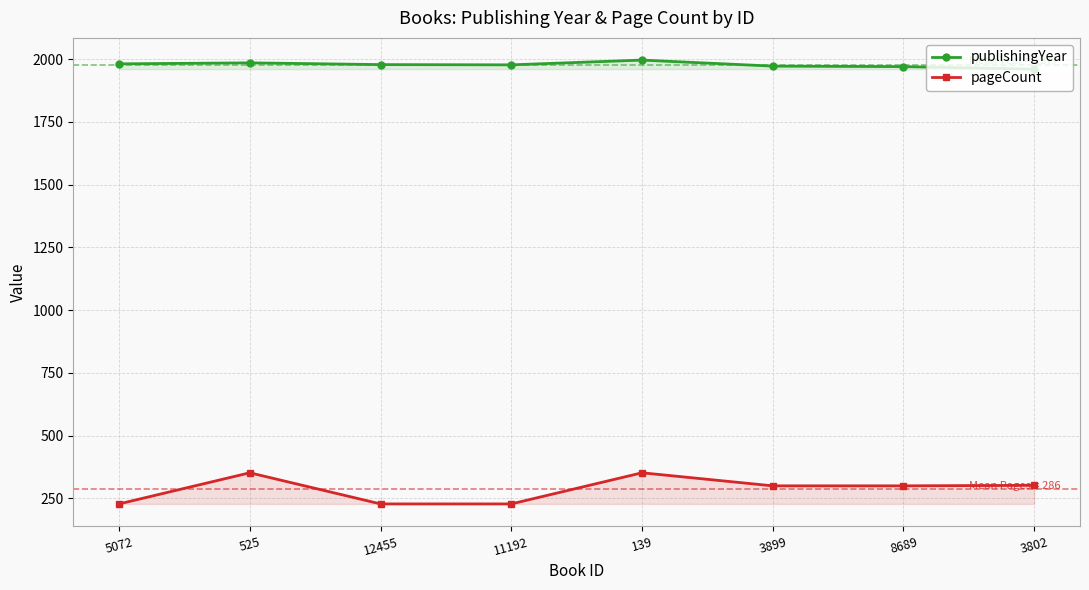

Where is publishingYear nearest to the value 1978?

12455